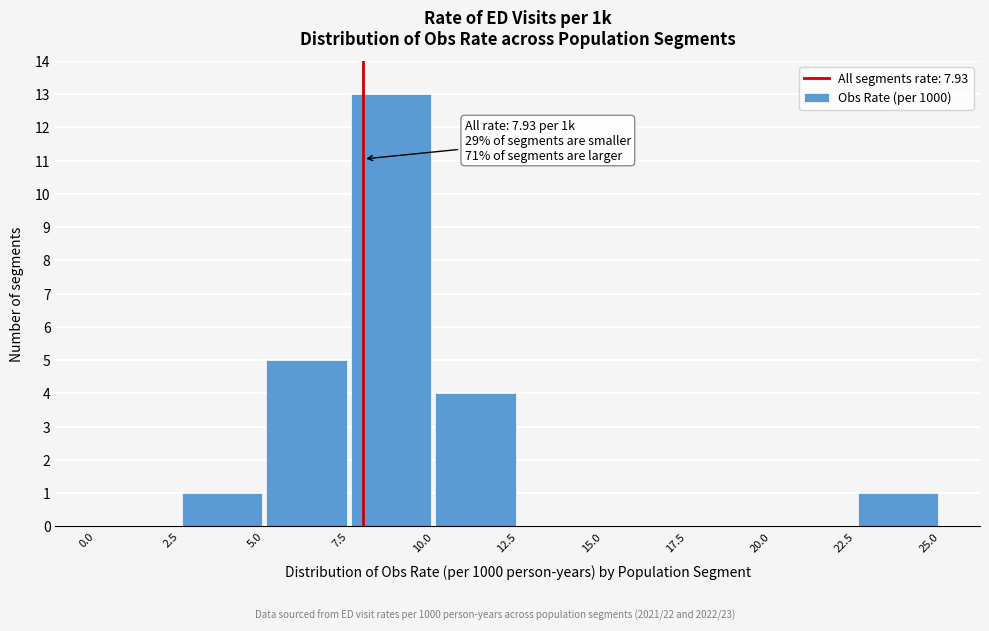

Which range on the x-axis has the tallest bar?

7.5 to 10.0